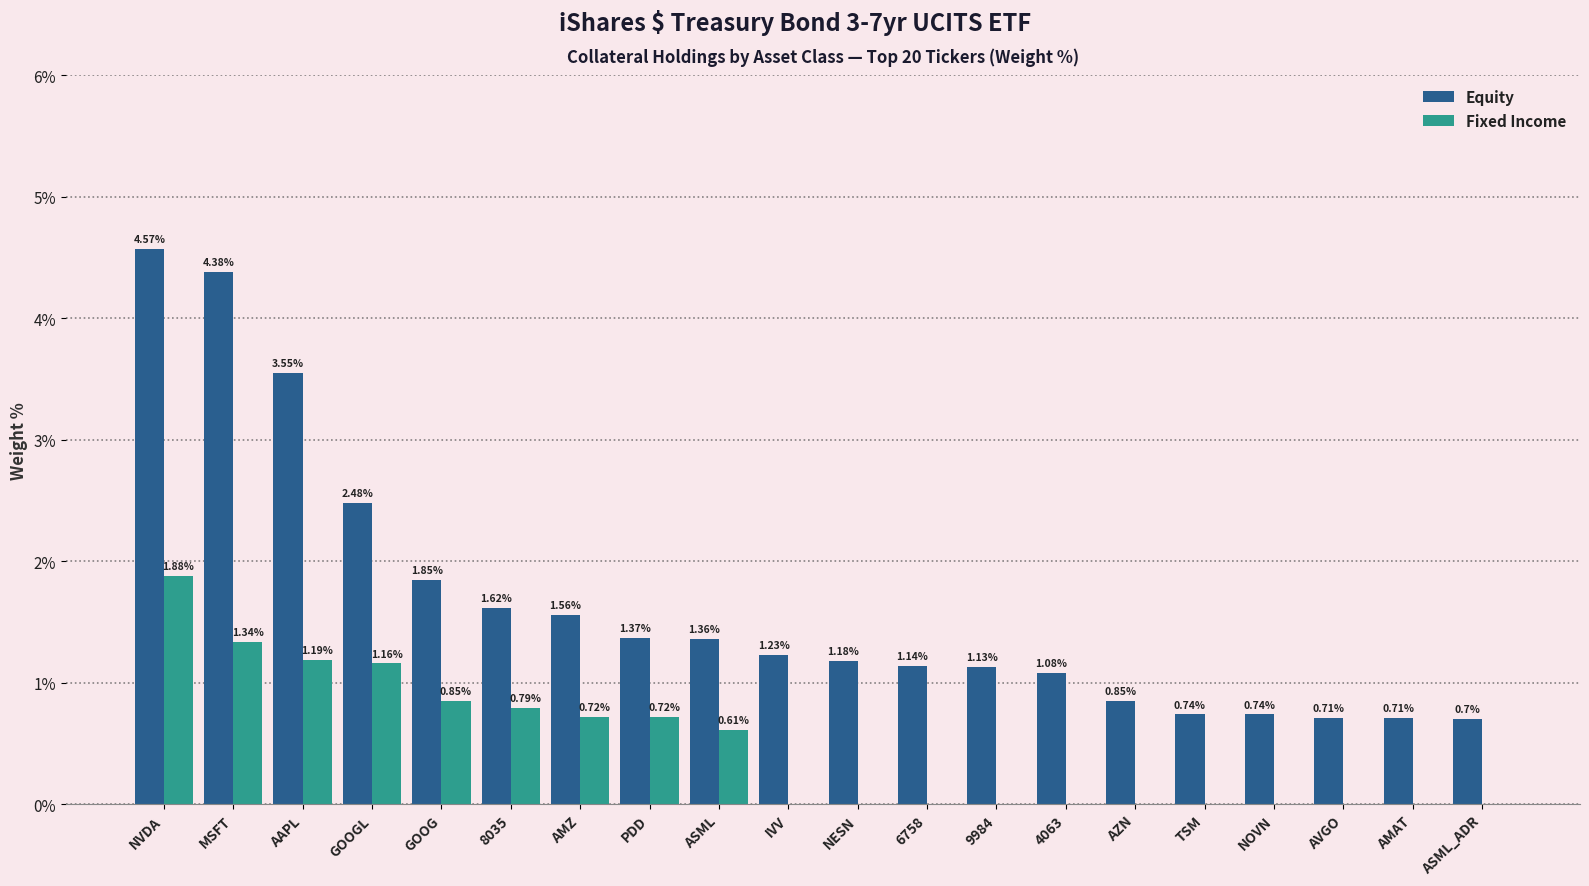

At which category is the sum across all series the highest?

NVDA